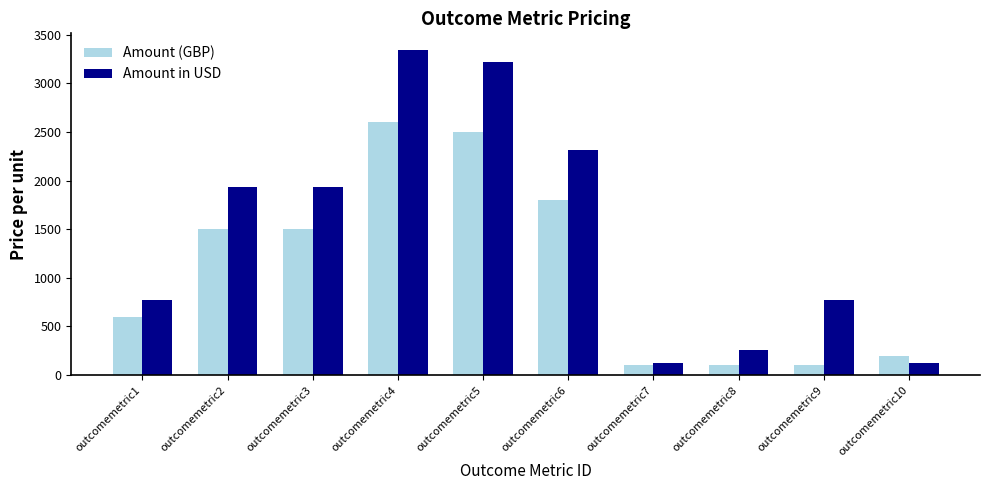

What is the sum of the Amount (GBP) values at outcomemetric6 and outcomemetric10?

2000.0